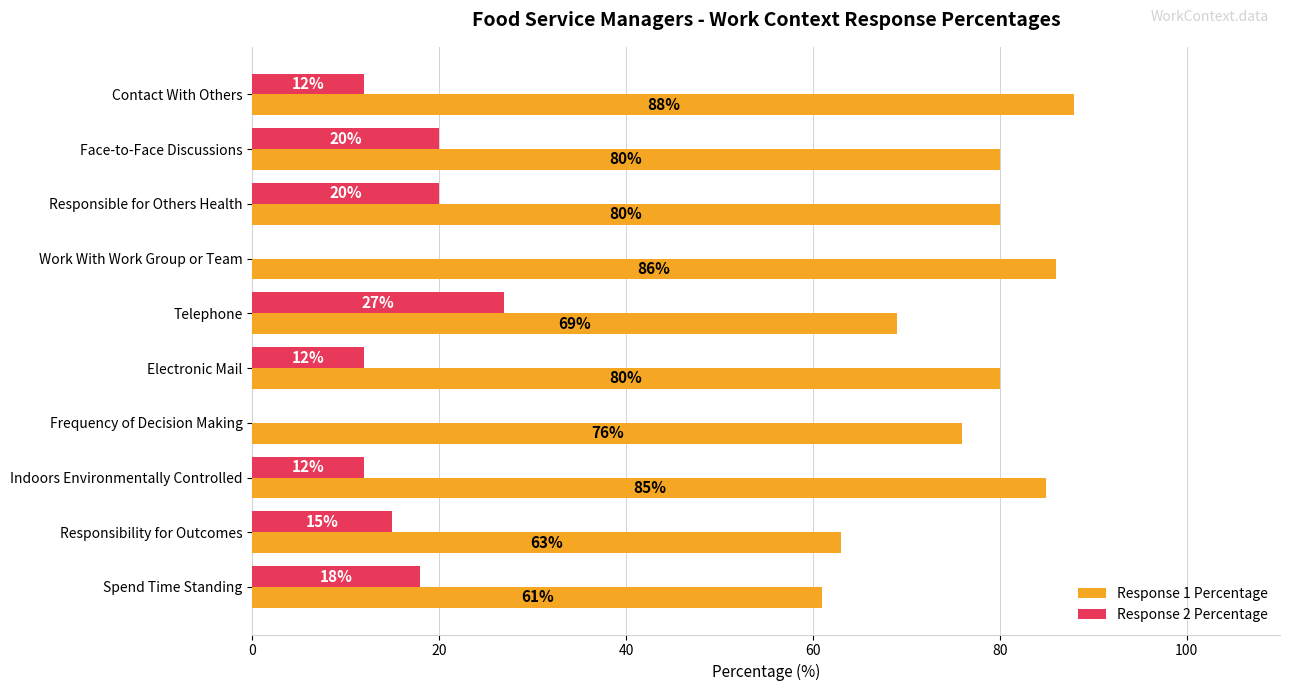

Count the number of data series in this chart.

2